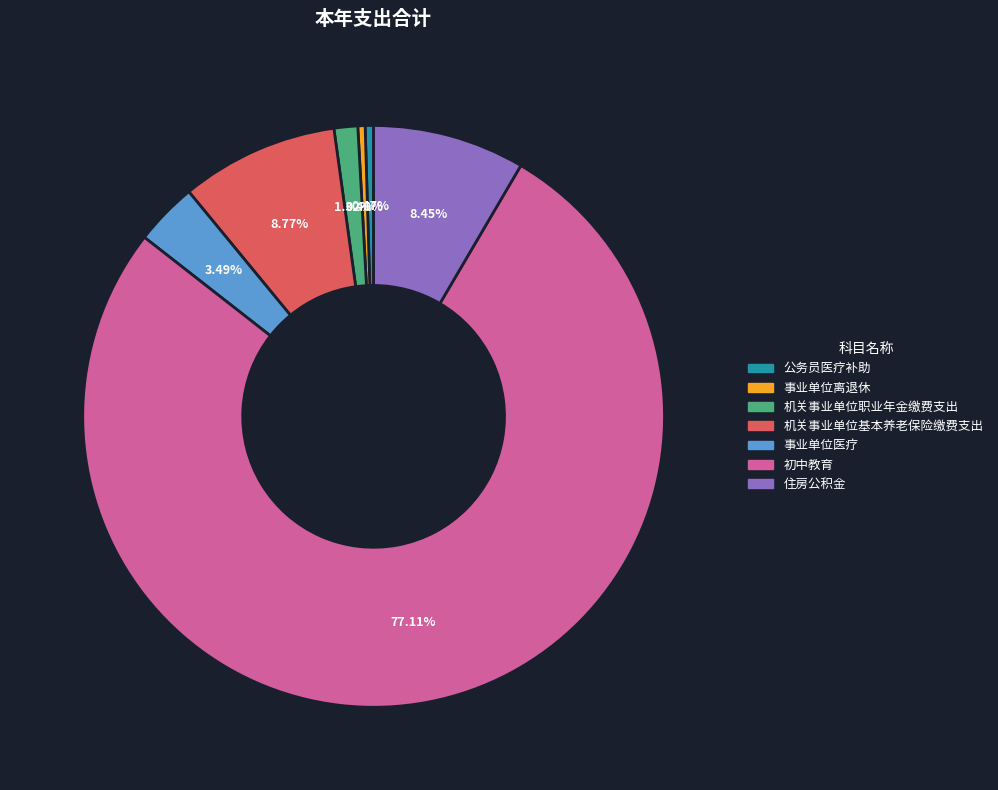

To the nearest percent, what is the difference between the 机关事业单位基本养老保险缴费支出 and 机关事业单位职业年金缴费支出 slice percentages?

7%